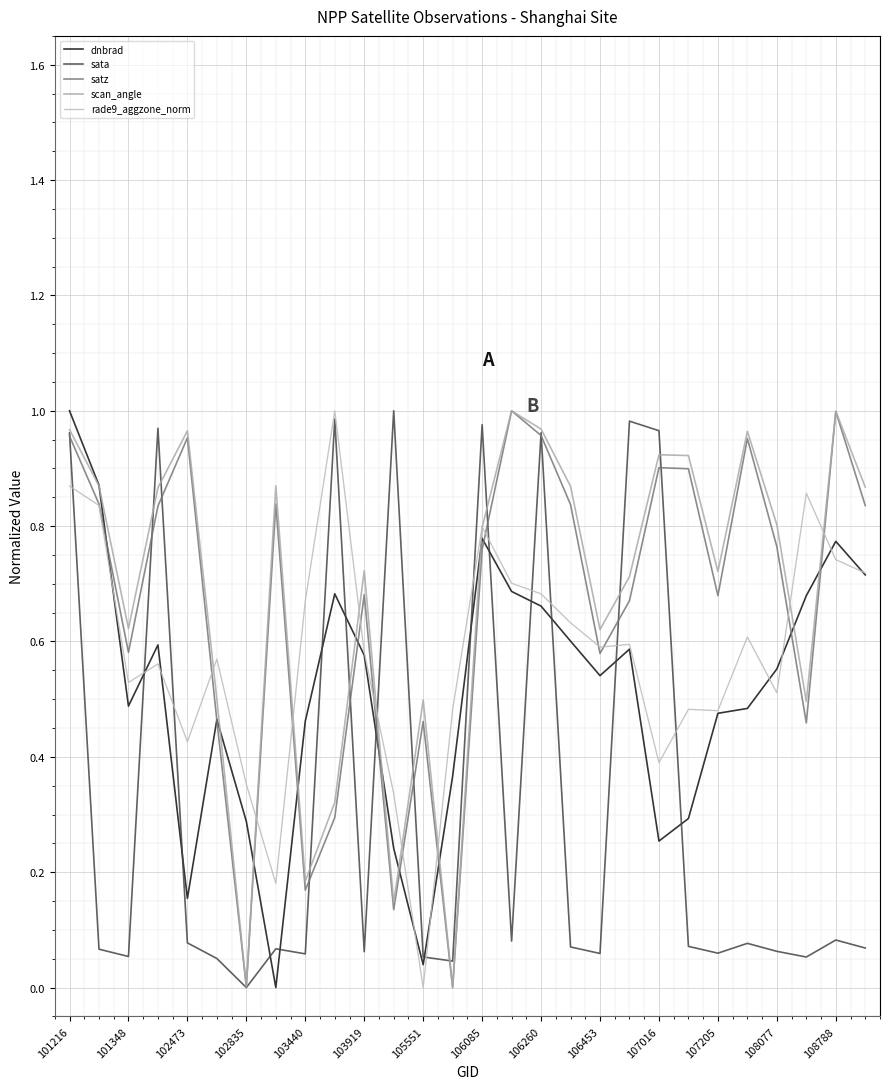

Reading left to right, transcribe all the data shown in this chart.

dnbrad: 1.0	0.9	0.5	0.6	0.2	0.5	0.3	0.0	0.5	0.7	0.6	0.2	0.0	0.4	0.8	0.7	0.7	0.6	0.5	0.6	0.3	0.3	0.5	0.5	0.6	0.7	0.8	0.7
sata: 1.0	0.1	0.1	1.0	0.1	0.1	0.0	0.1	0.1	1.0	0.1	1.0	0.1	0.0	1.0	0.1	1.0	0.1	0.1	1.0	1.0	0.1	0.1	0.1	0.1	0.1	0.1	0.1
satz: 1.0	0.8	0.6	0.8	1.0	0.5	0.0	0.8	0.2	0.3	0.7	0.1	0.5	0.0	0.8	1.0	1.0	0.8	0.6	0.7	0.9	0.9	0.7	1.0	0.8	0.5	1.0	0.8
scan_angle: 1.0	0.9	0.6	0.9	1.0	0.5	0.0	0.9	0.2	0.3	0.7	0.1	0.5	0.0	0.8	1.0	1.0	0.9	0.6	0.7	0.9	0.9	0.7	1.0	0.8	0.5	1.0	0.9
rade9_aggzone_norm: 0.9	0.8	0.5	0.6	0.4	0.6	0.4	0.2	0.7	1.0	0.6	0.3	0.0	0.5	0.8	0.7	0.7	0.6	0.6	0.6	0.4	0.5	0.5	0.6	0.5	0.9	0.7	0.7